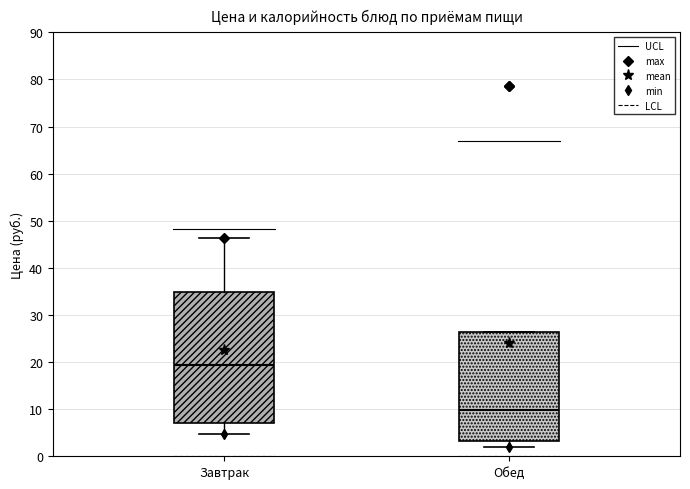

Which box is the tallest, from its lower edge to its upper edge?

Завтрак